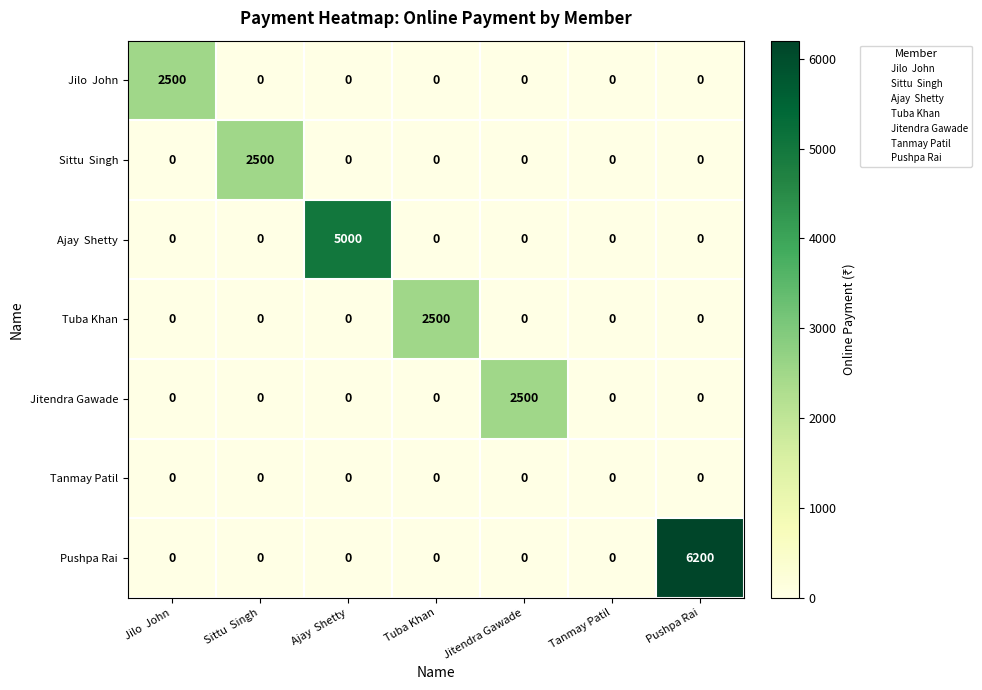

At how many categories does at least one series exceed 1574?

6